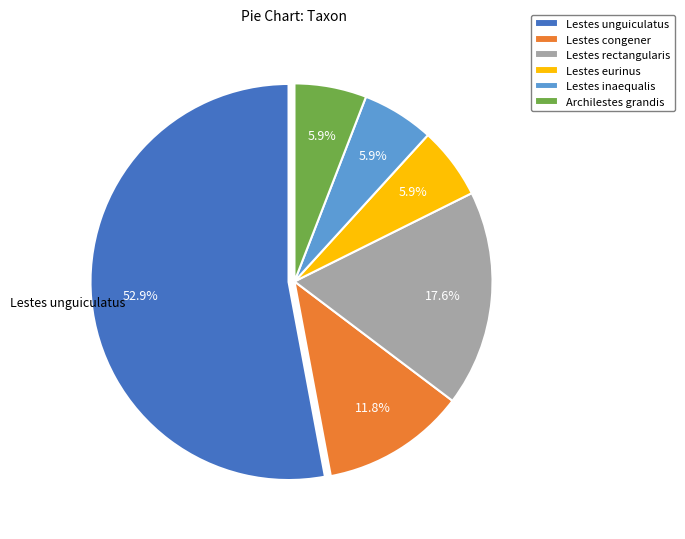

Between Lestes unguiculatus and Lestes eurinus, which is larger?

Lestes unguiculatus